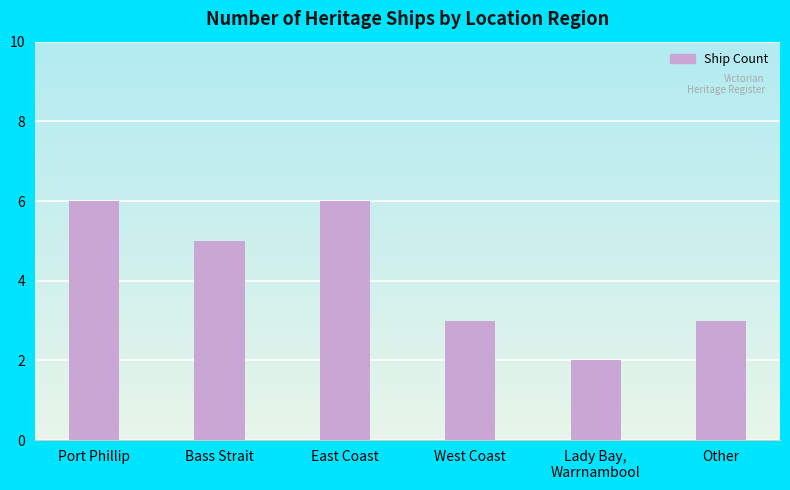

Count the number of data series in this chart.

1